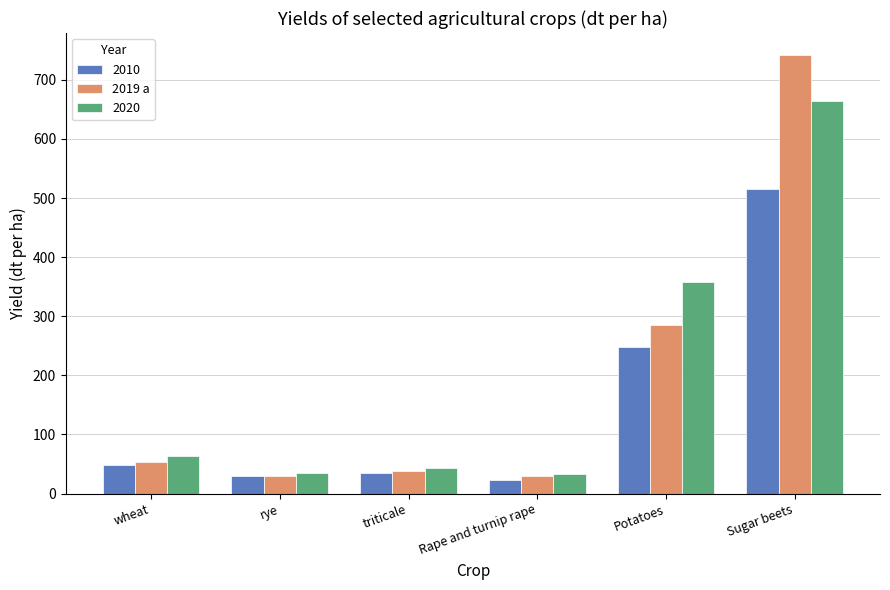

What is the spread (max minus min) of values at Potatoes?

110.0